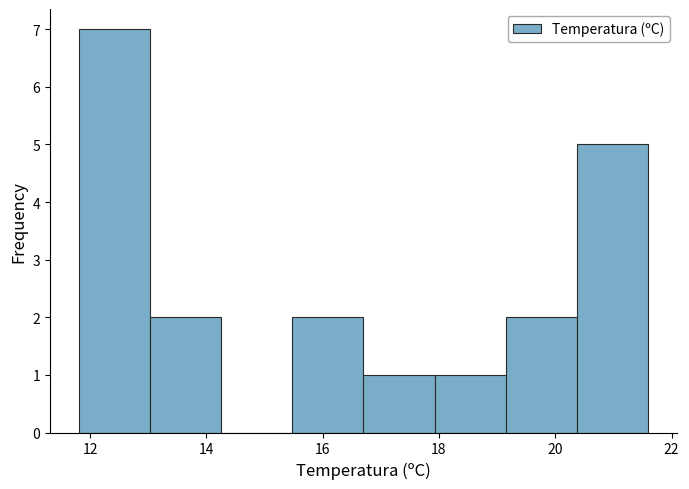

Which range on the x-axis has the tallest bar?

11.8 to 13.0